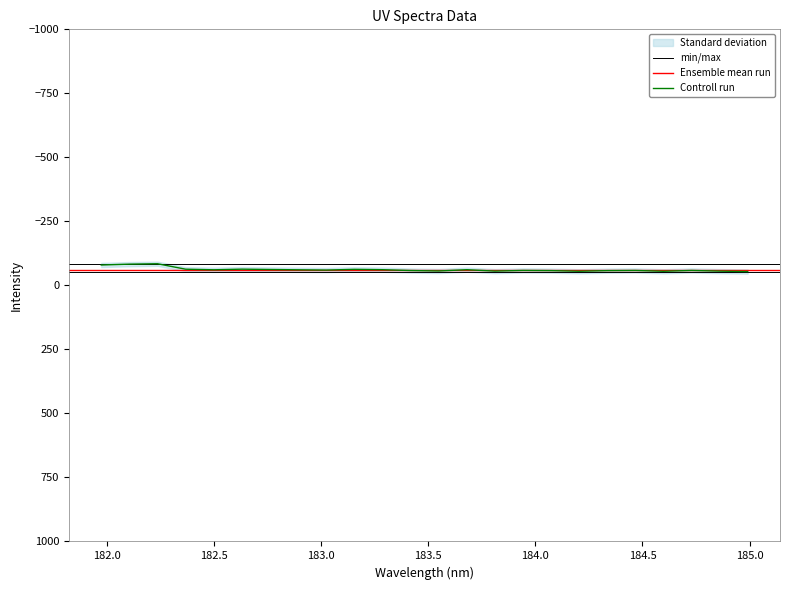

Which category has the highest value across all series?

184.9911297472